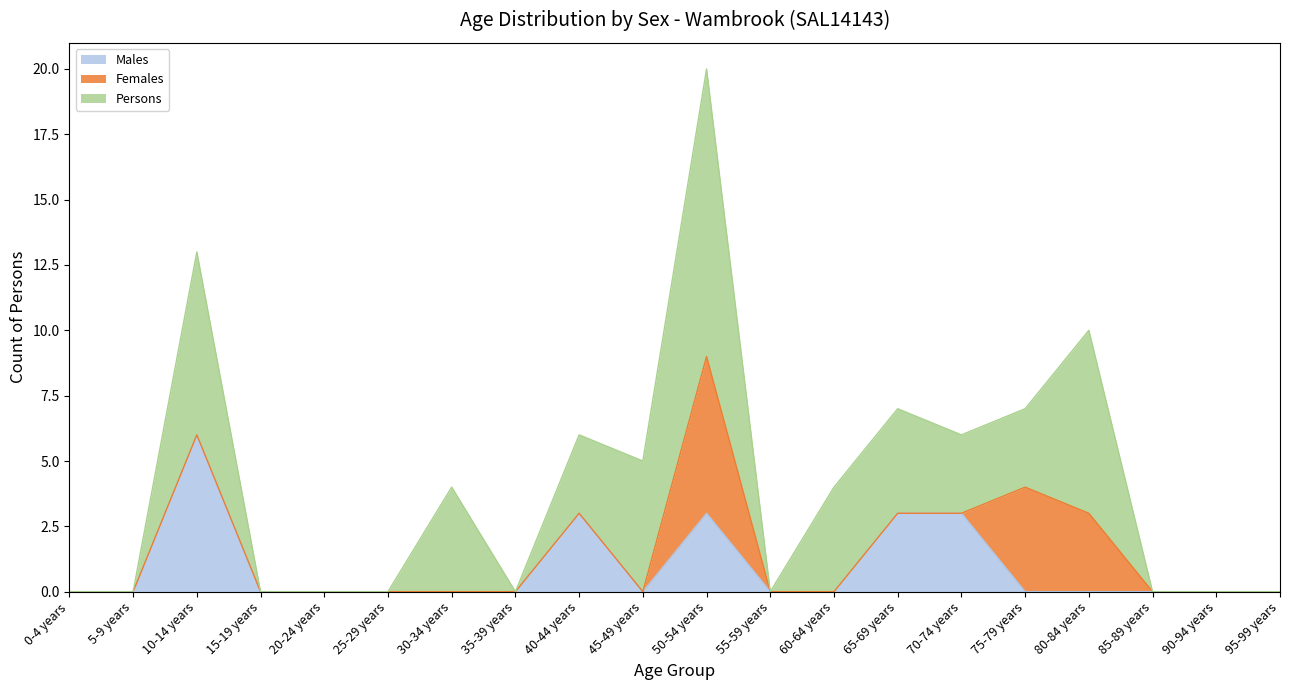

True or false: Females has more than 1 interior local peaks.

True